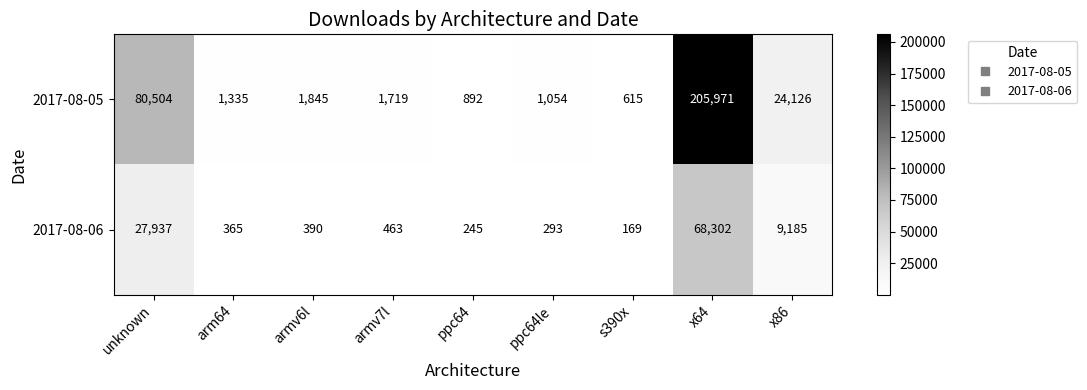

Reading right to left, extract all data points from this chart.

2017-08-05: x86=24126	x64=205971	s390x=615	ppc64le=1054	ppc64=892	armv7l=1719	armv6l=1845	arm64=1335	unknown=80504
2017-08-06: x86=9185	x64=68302	s390x=169	ppc64le=293	ppc64=245	armv7l=463	armv6l=390	arm64=365	unknown=27937